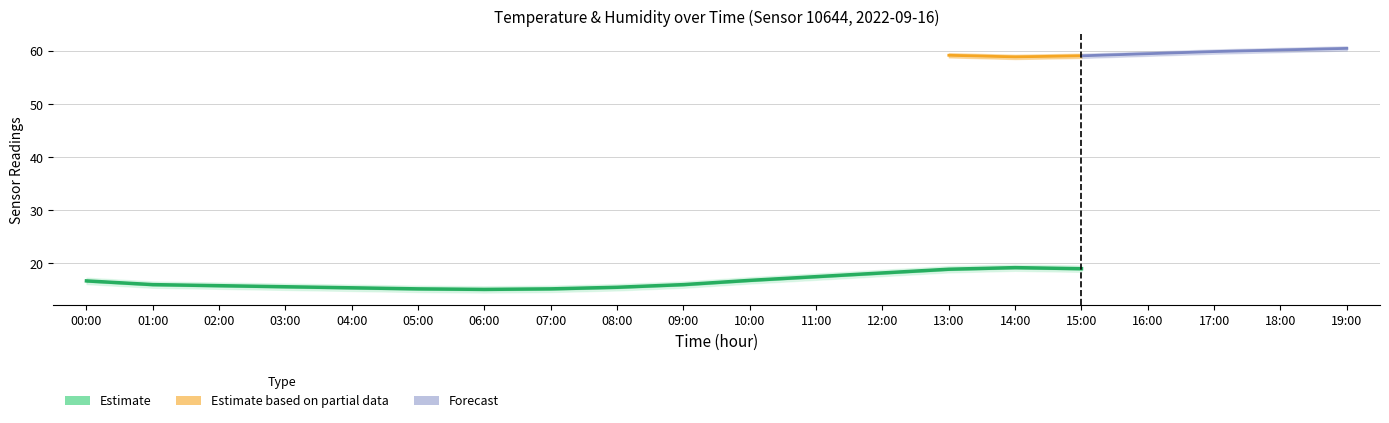

Is this an area chart (filled region under the line)?

No